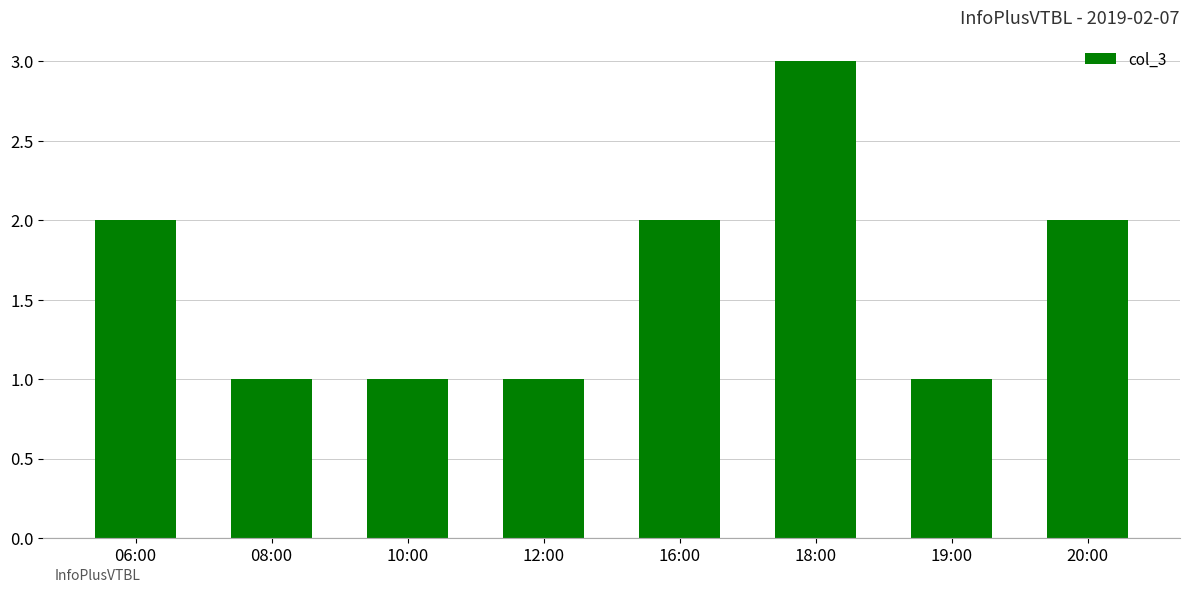

Does the chart contain stacked bars?

No